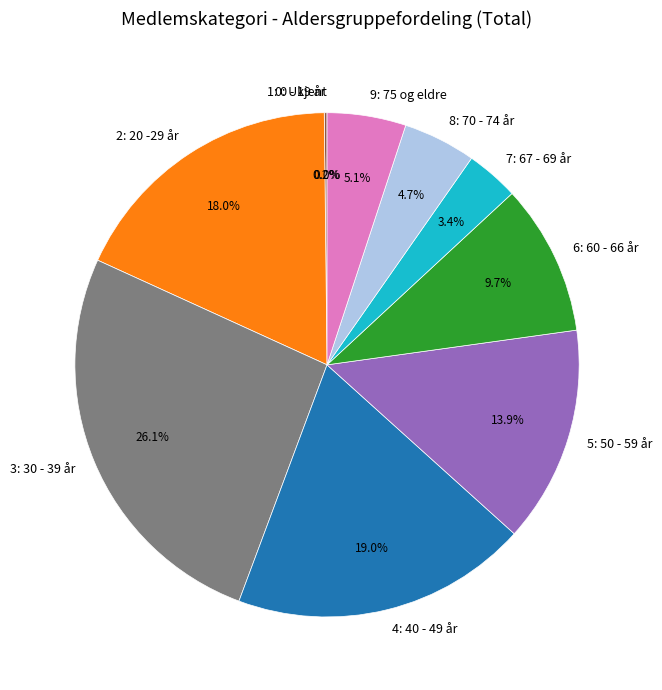

True or false: 6: 60 - 66 år accounts for 10% of the total.

True